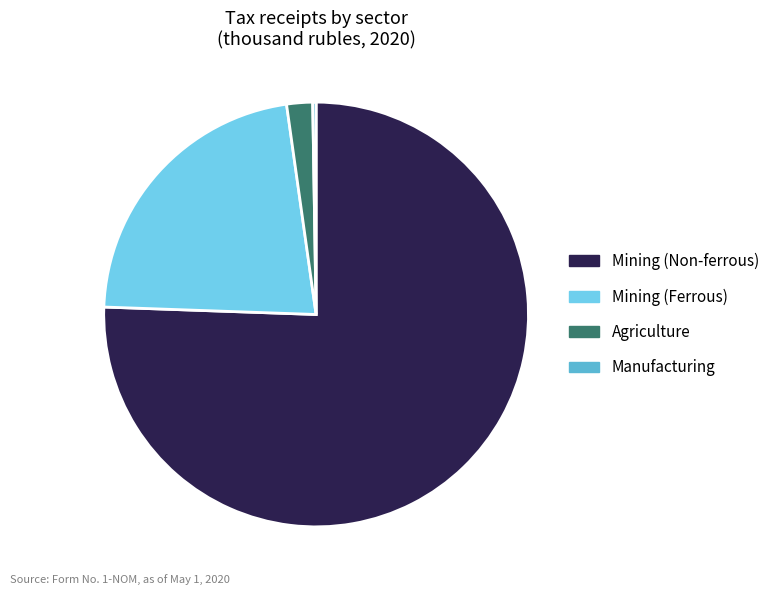

Which slice represents more than half of the pie?

Добыча руд цветных металлов